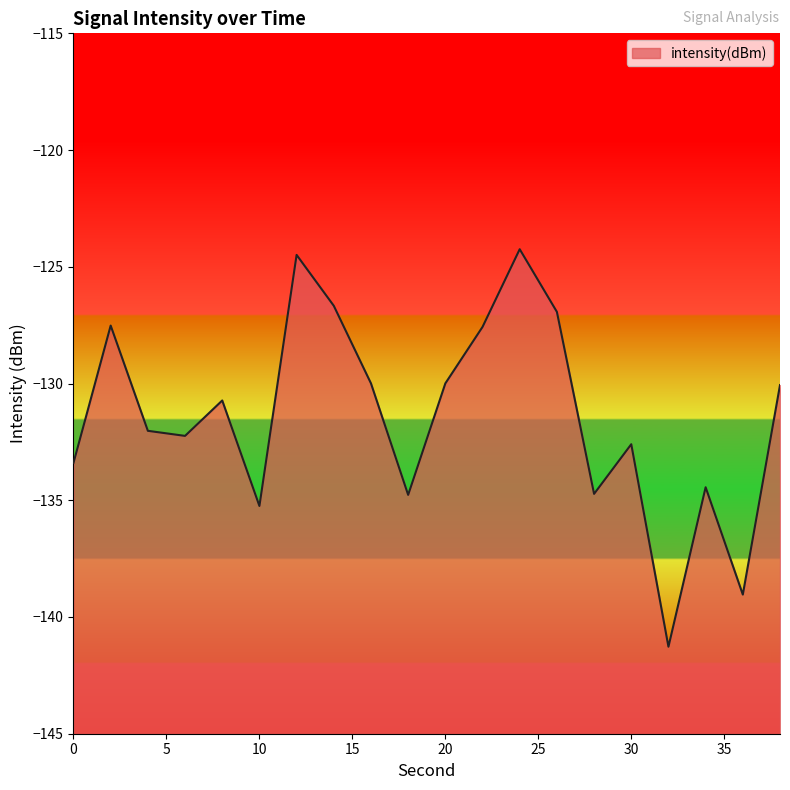

Which label corresponds to the smallest value in the chart?

32